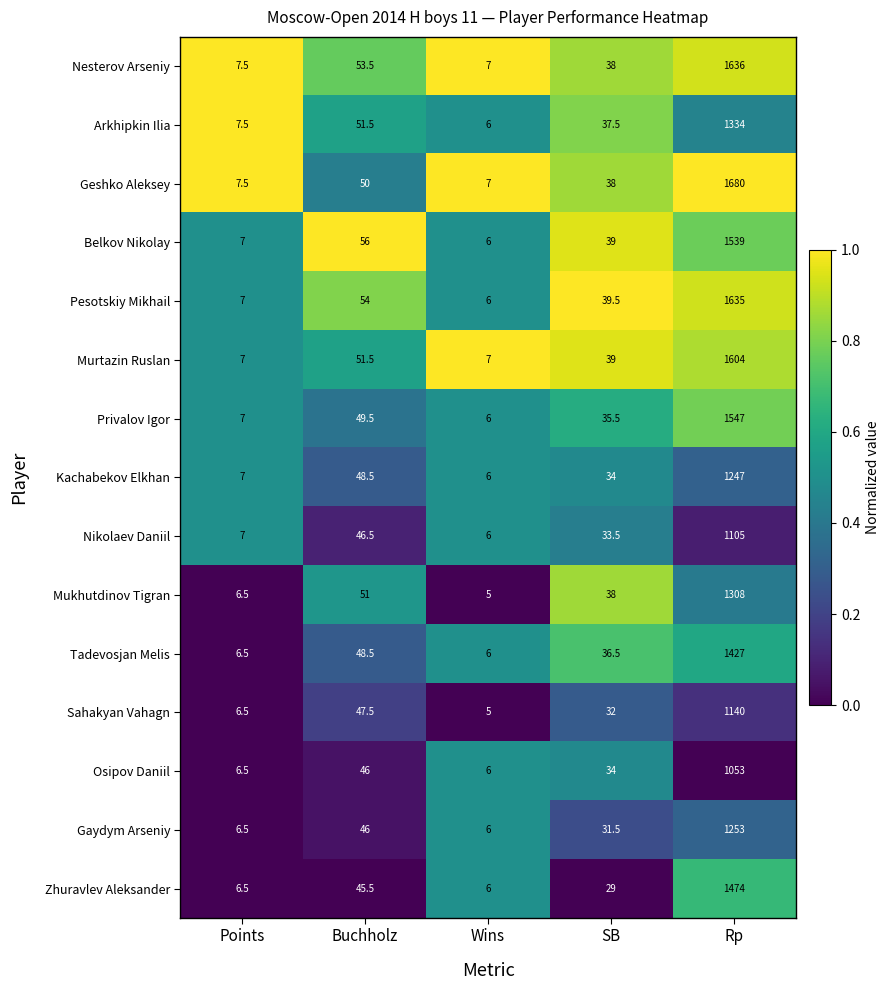

List the labels in order of Belkov Nikolay value, largest first.

Rp, Buchholz, SB, Points, Wins